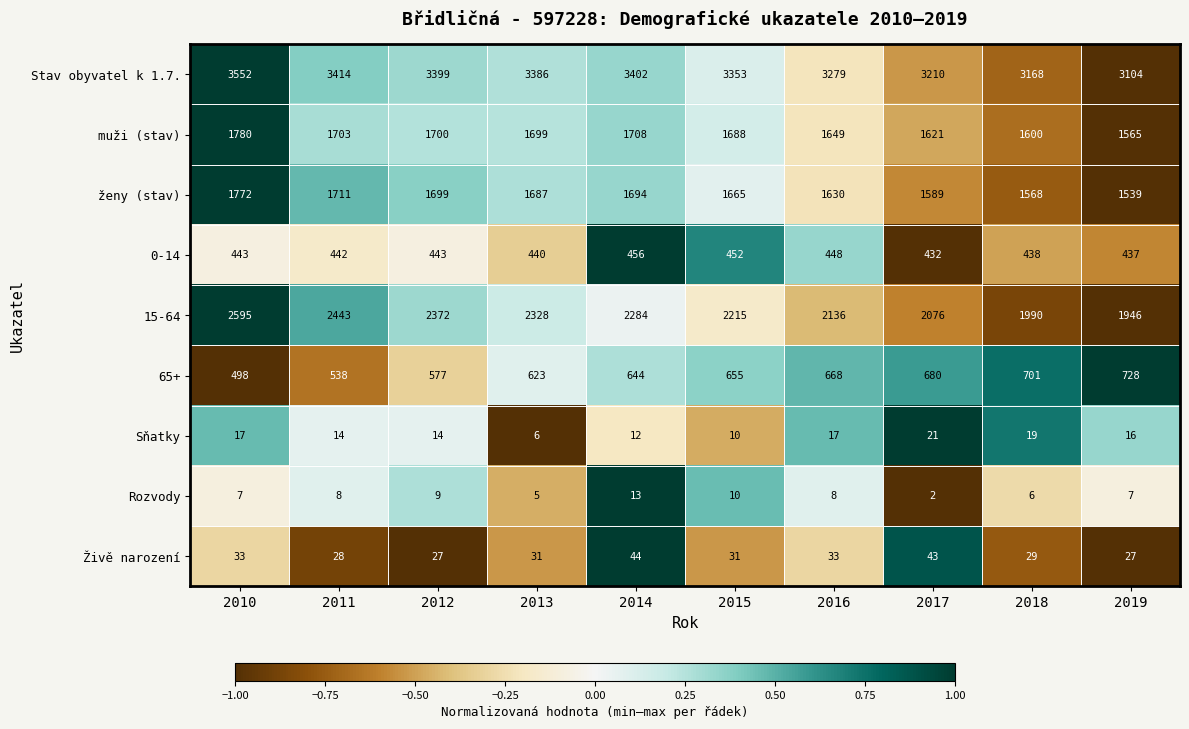

The value of 0-14 at 2012 is 443. True or false?

True